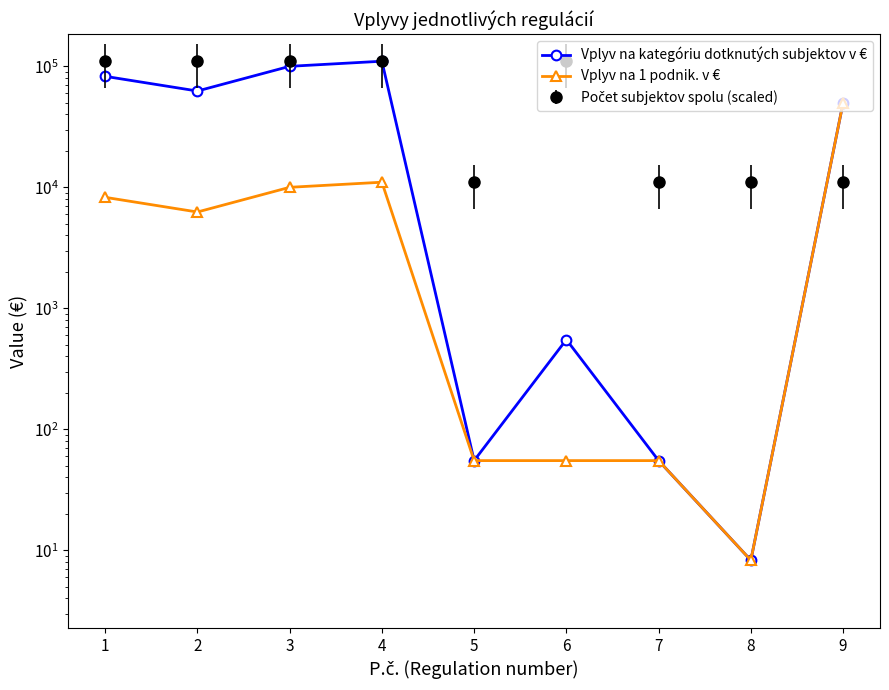

At which category does Vplyv na kategóriu dotknutých subjektov v € reach its first local peak?

4